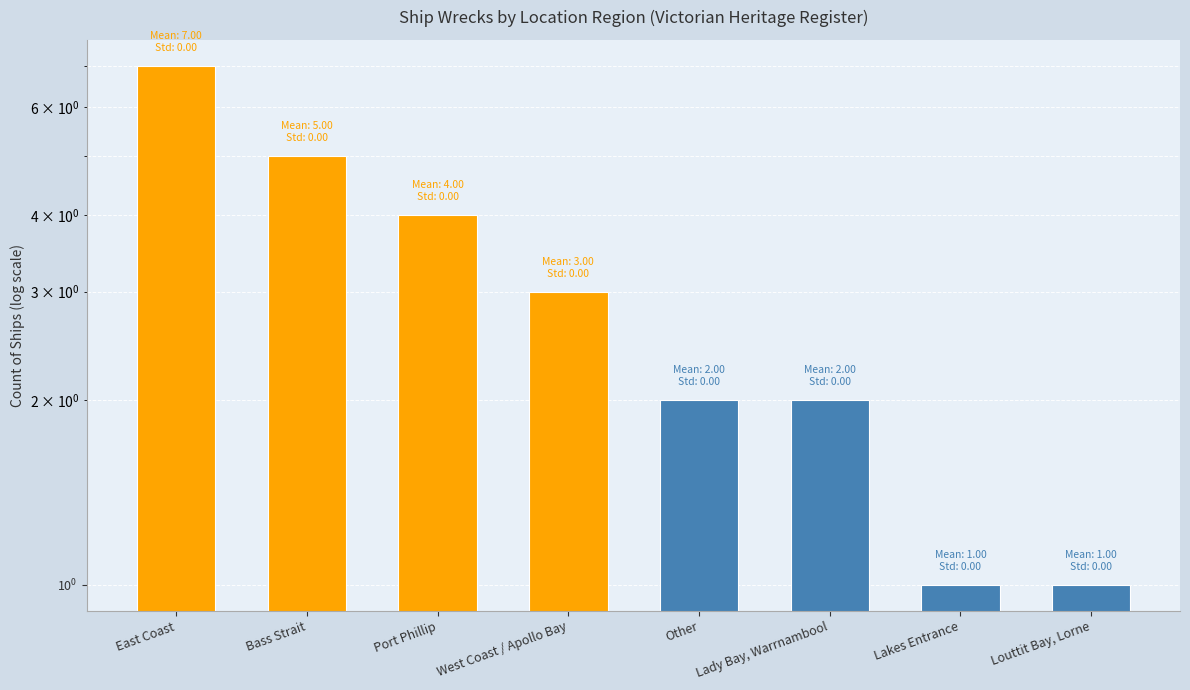

How many data points are above 3?

3